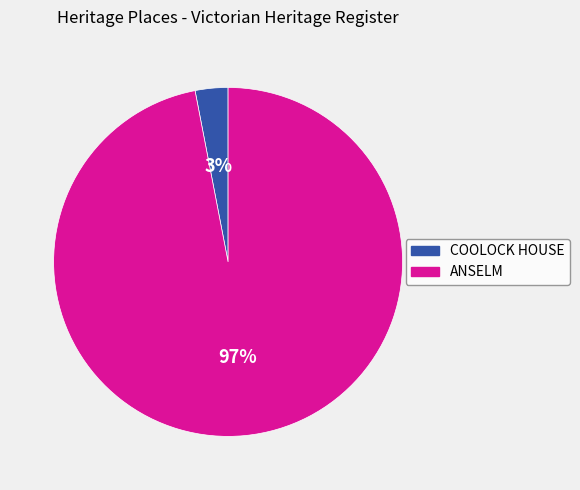

Rank the categories by value from lowest to highest.

COOLOCK HOUSE, ANSELM